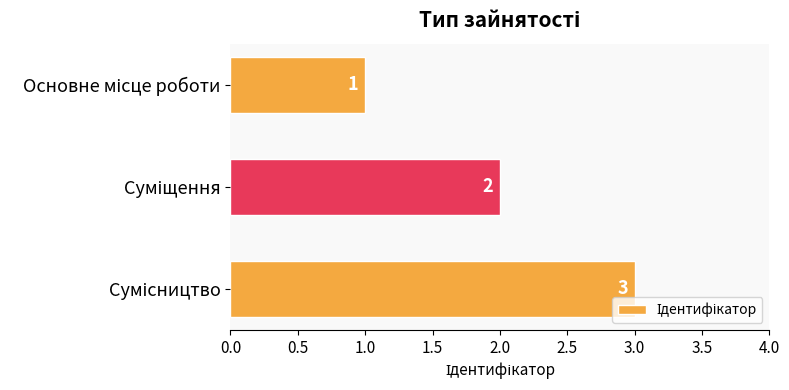

What is the difference between the maximum and minimum values?

2